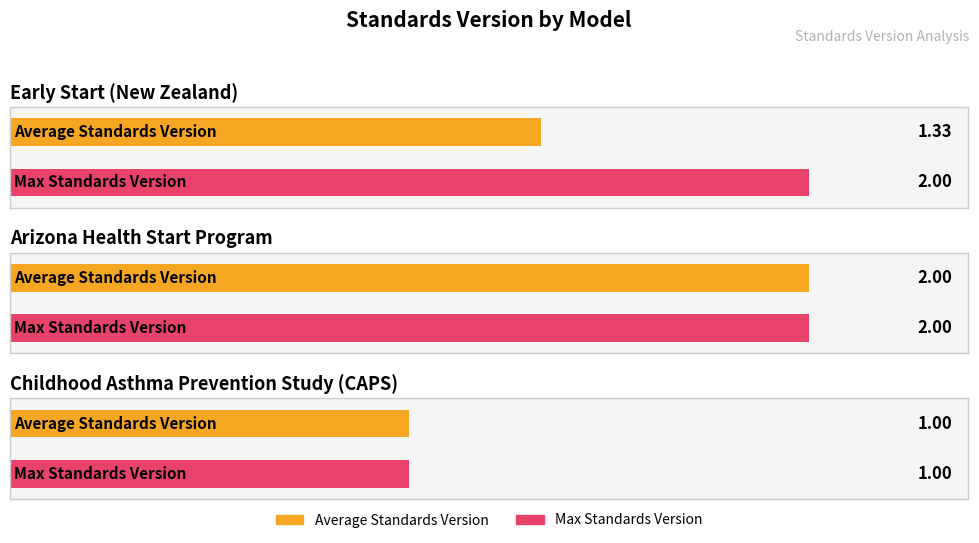

At how many categories does at least one series exceed 1?

2